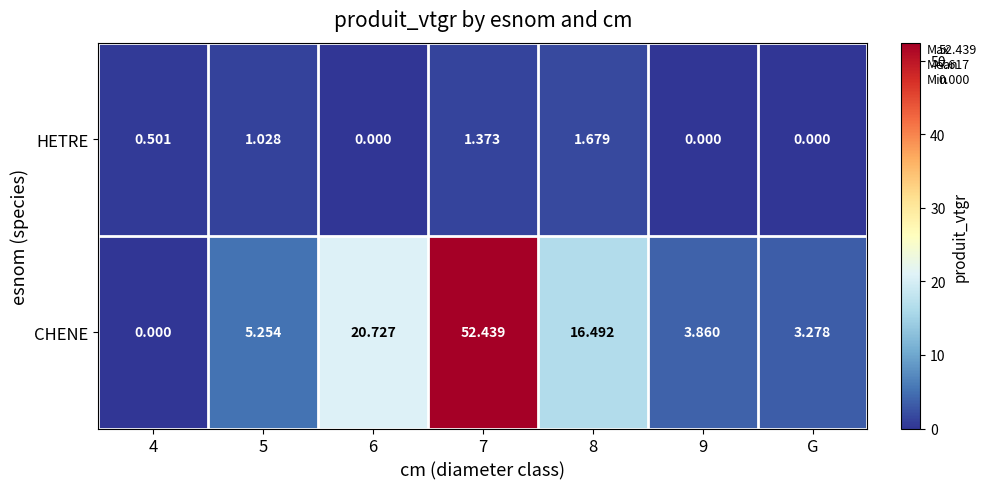

At how many categories does at least one series exceed 31?

1